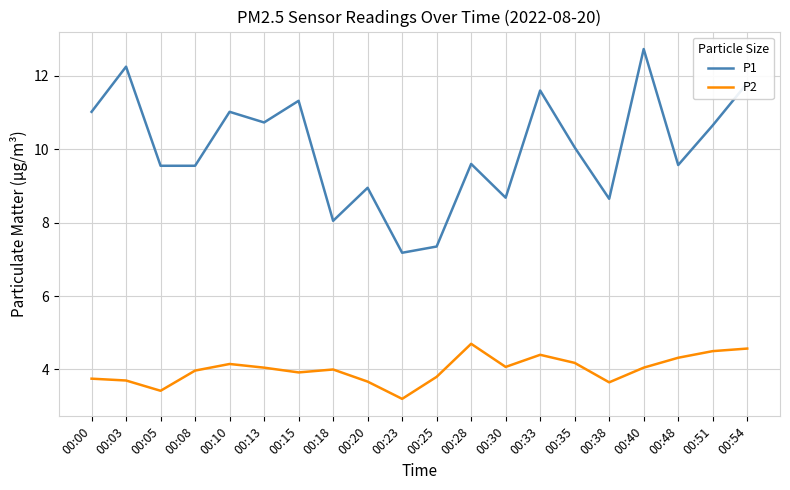

True or false: P1 and P2 cross at least once.

False